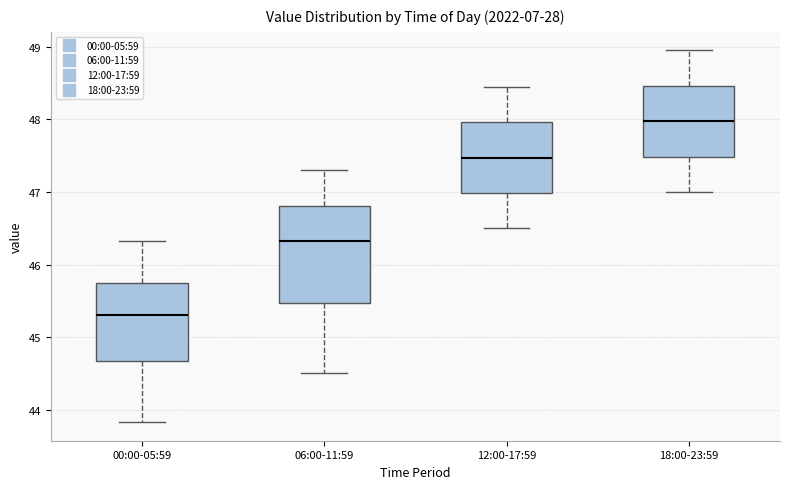

Comparing the boxes themselves (not the whiskers), which one is the tallest?

06:00-11:59